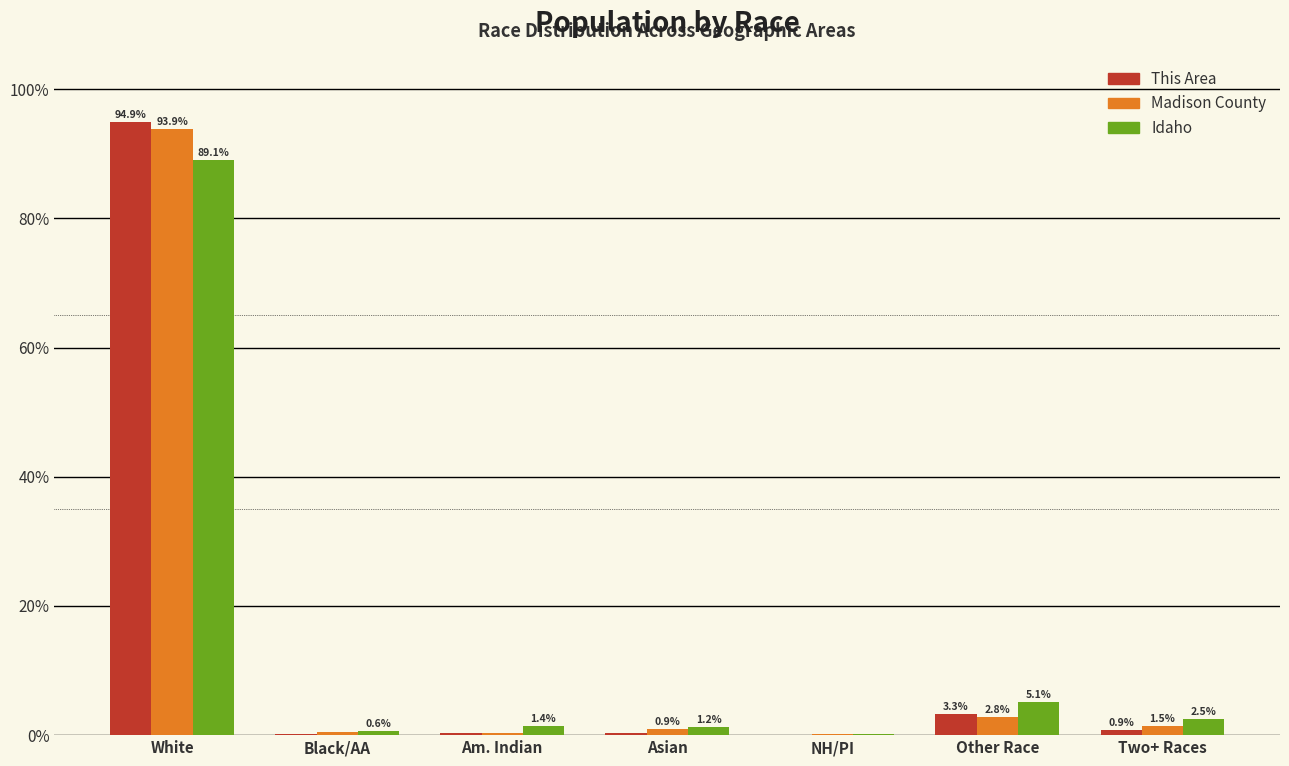

What are all the series names shown in the legend?

This Area, Madison County, Idaho